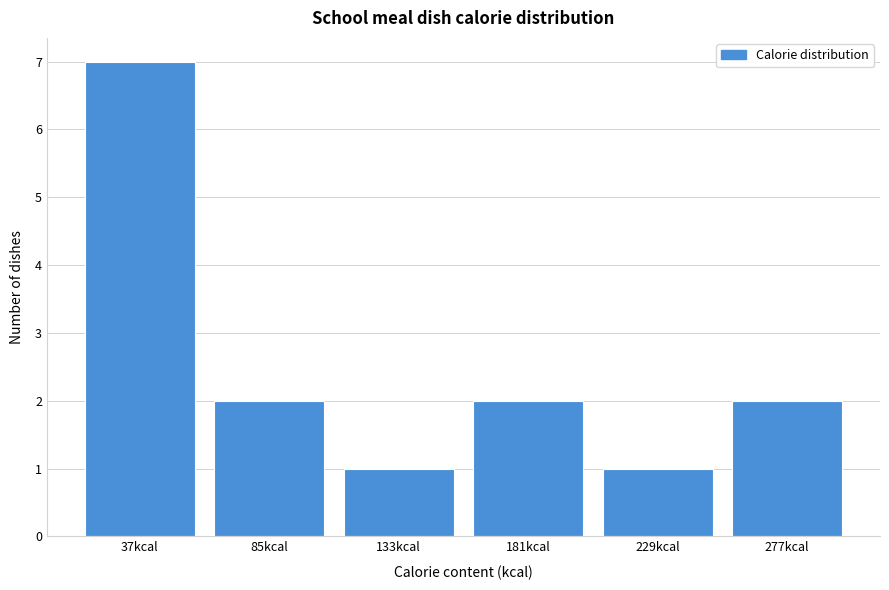

Reading right to left, transcribe all the data shown in this chart.

277kcal=2	229kcal=1	181kcal=2	133kcal=1	85kcal=2	37kcal=7